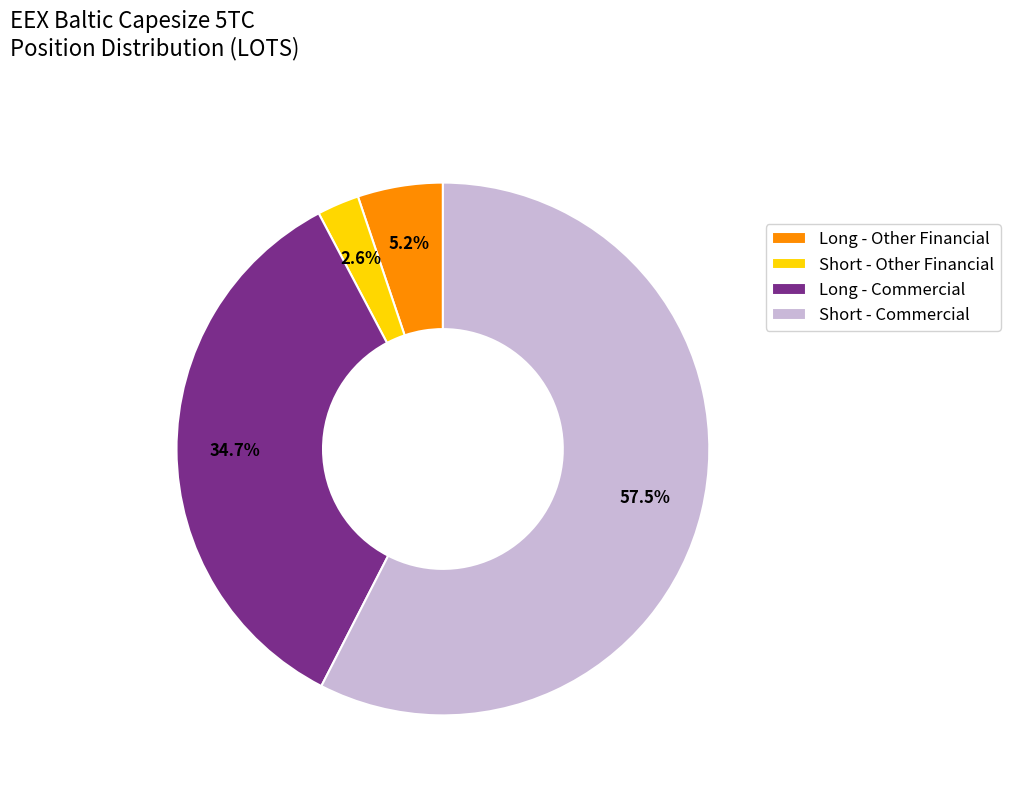

Between Long - Commercial and Long - Other Financial, which is larger?

Long - Commercial